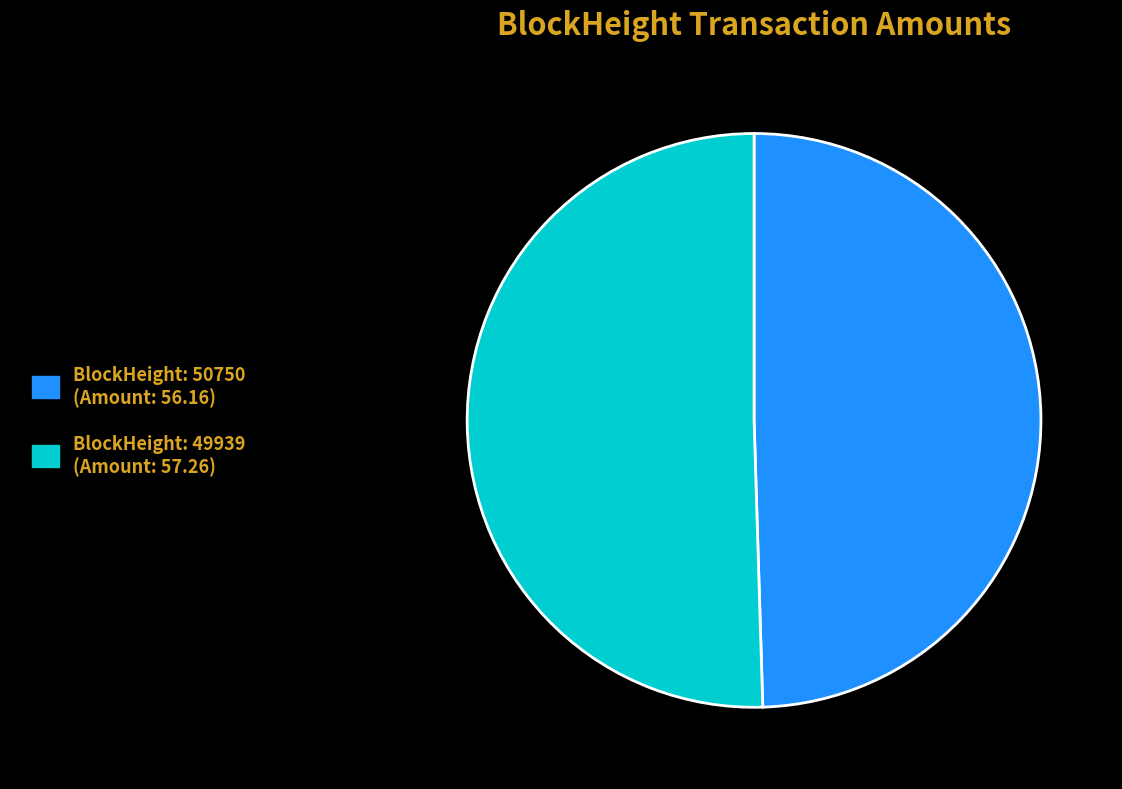

What is the smallest slice in the pie chart?

50750